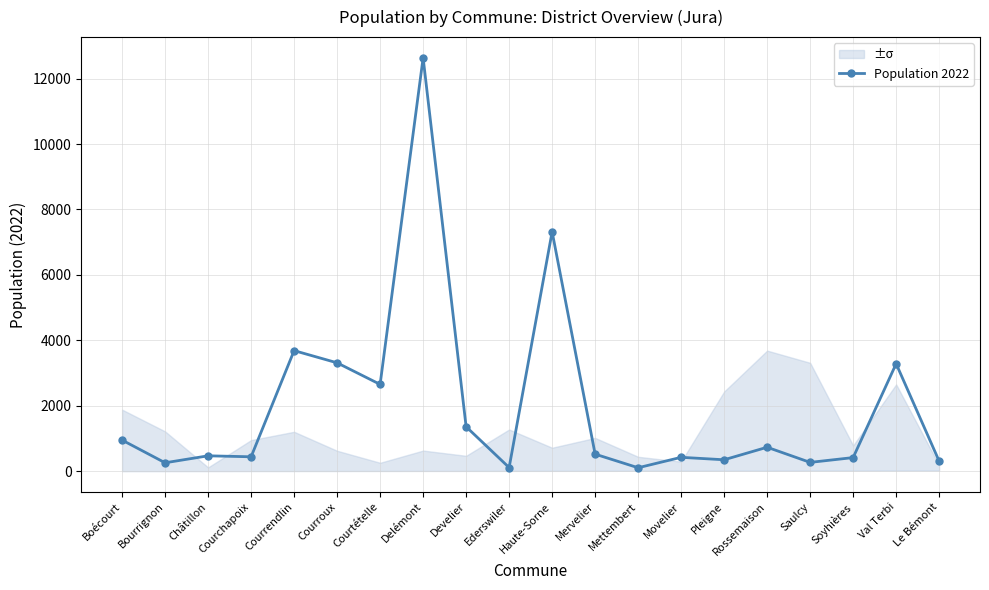

The chart shows a value of 427 at Bourrignon. True or false?

False